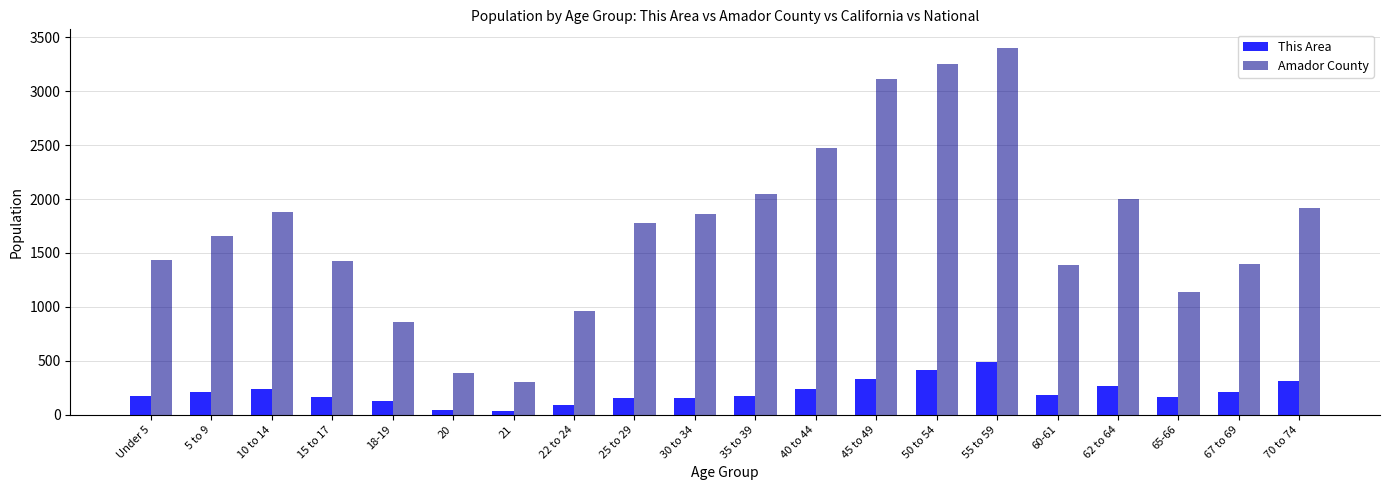

List the series in order of their overall mean, lowest first.

This Area, Amador County